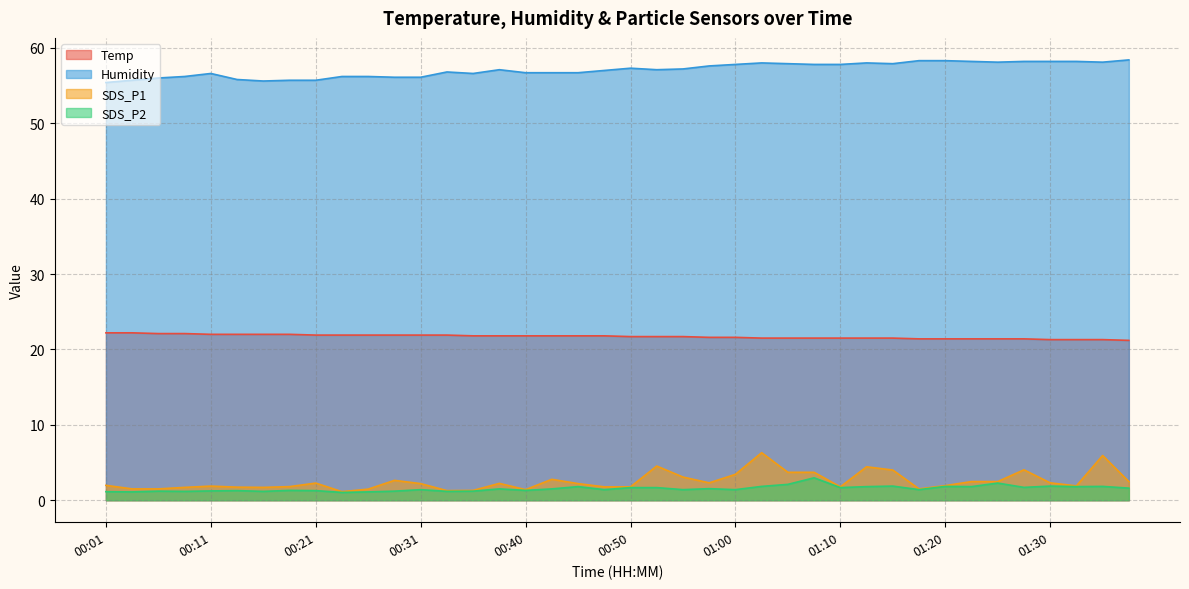

At which category is the sum across all series the highest?

01:03